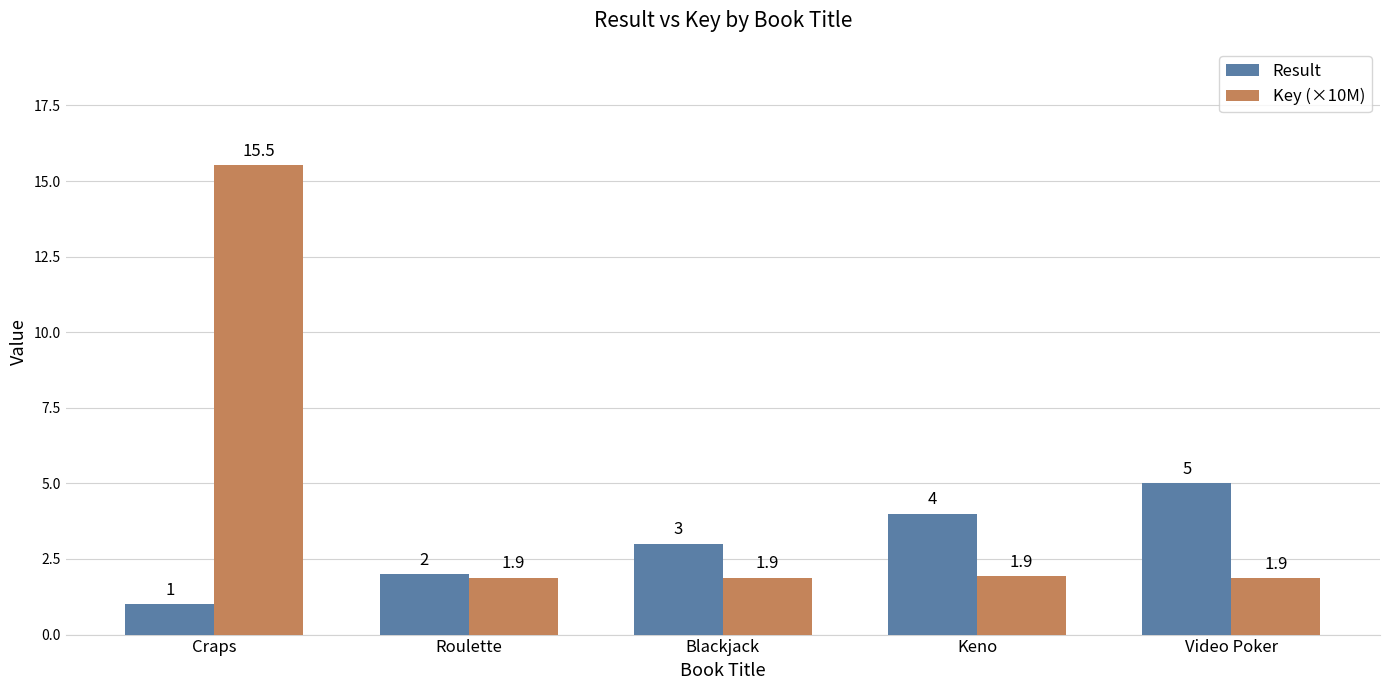

At which category does the chart reach its minimum across all series?

Craps